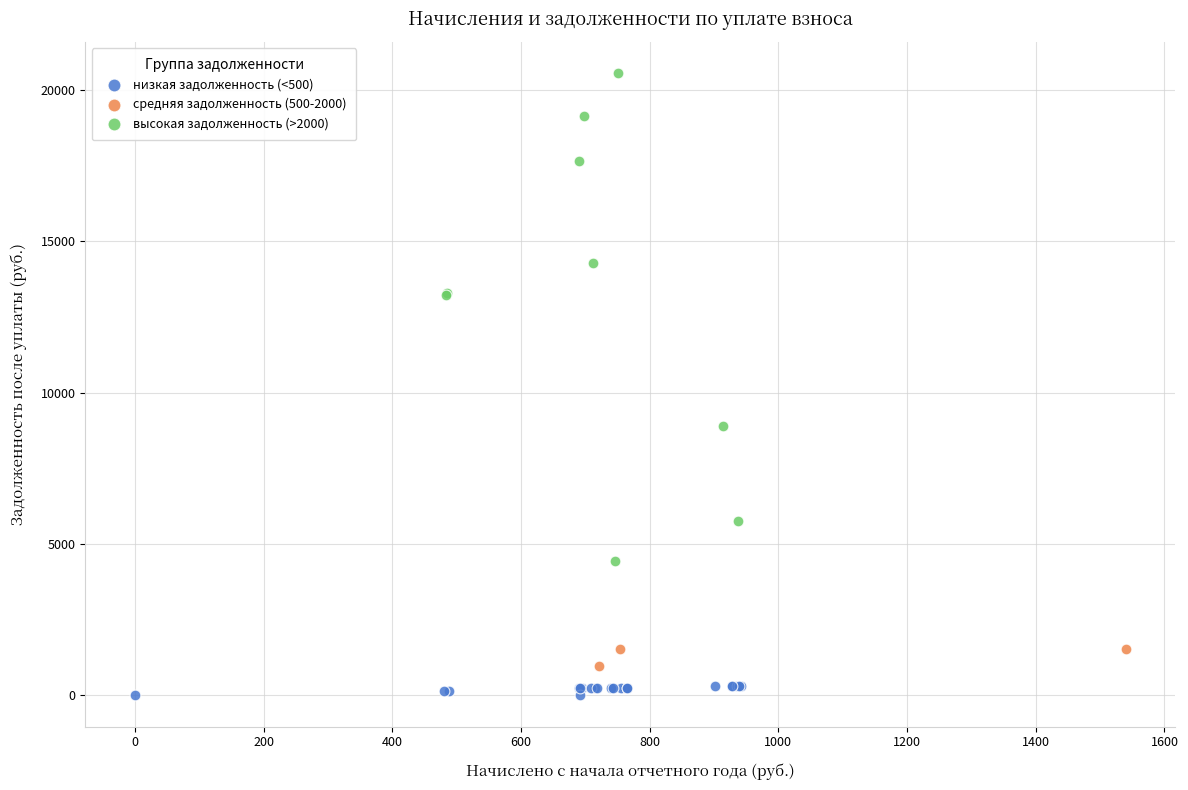

Which series reaches the maximum Y coordinate?

высокая задолженность (>2000)